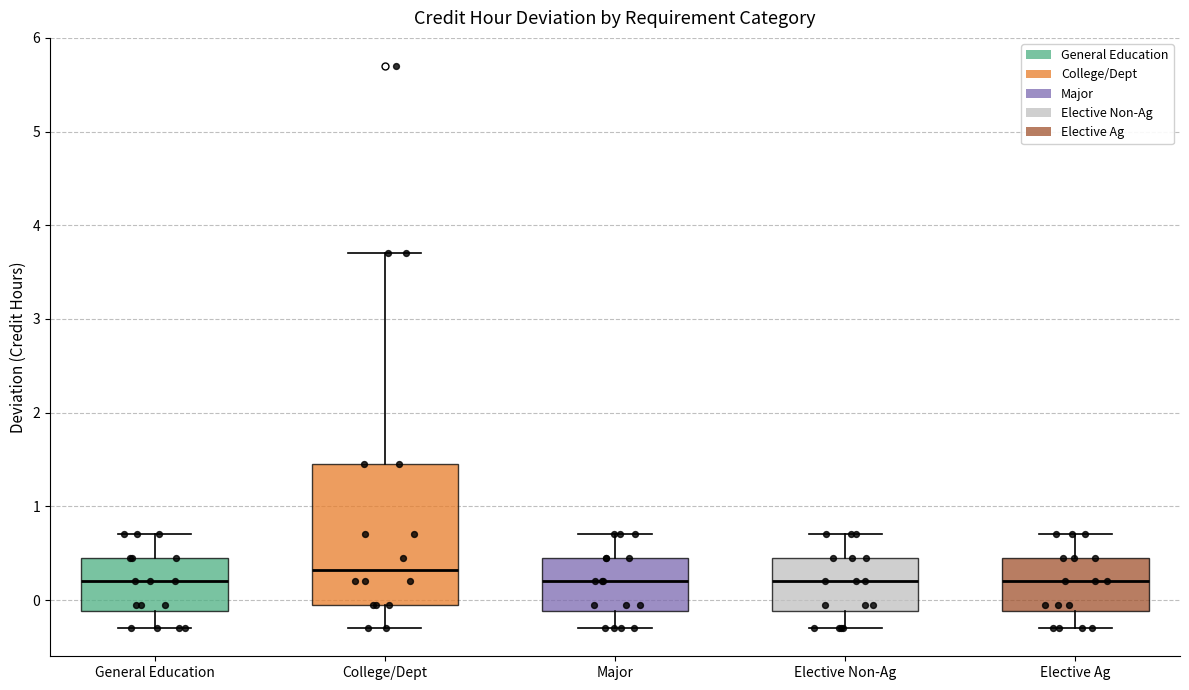

Reading left to right, read every box against the y-axis: the position of its median line, the range the box covers, and the ends of its whiskers. The values are not printed on the chart, so give them approximately, as read against the axis.

General Education: median 0.2, box -0.1 to 0.5, whiskers -0.3 to 0.7
College/Dept: median 0.3, box 0.0 to 1.5, whiskers -0.3 to 3.7
Major: median 0.2, box -0.1 to 0.5, whiskers -0.3 to 0.7
Elective Non-Ag: median 0.2, box -0.1 to 0.5, whiskers -0.3 to 0.7
Elective Ag: median 0.2, box -0.1 to 0.5, whiskers -0.3 to 0.7